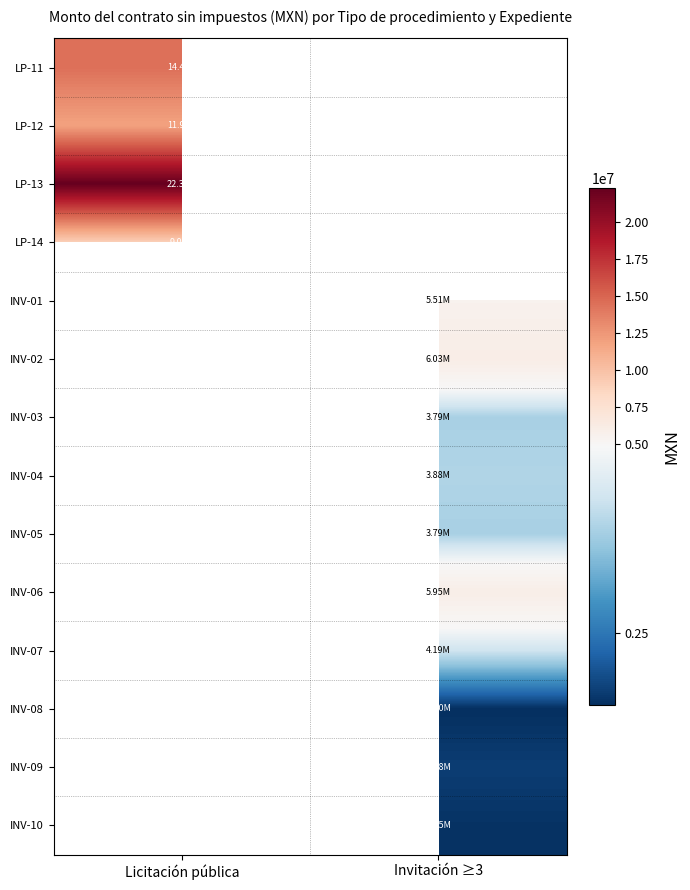

What is the spread (max minus min) of values at Licitación pública?

13234493.3